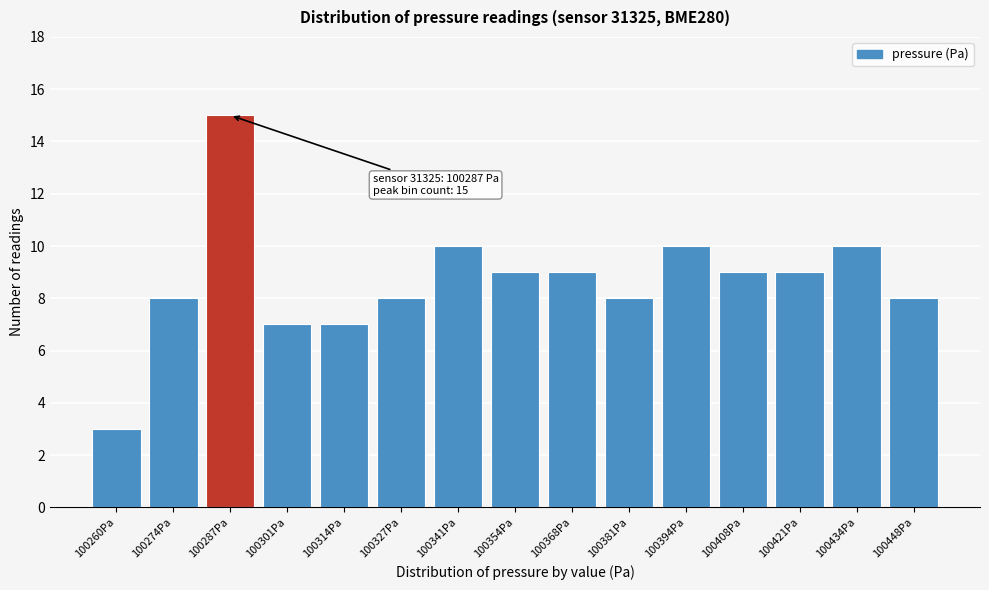

Reading right to left, extract all data points from this chart.

100448Pa=8	100434Pa=10	100421Pa=9	100408Pa=9	100394Pa=10	100381Pa=8	100368Pa=9	100354Pa=9	100341Pa=10	100327Pa=8	100314Pa=7	100301Pa=7	100287Pa=15	100274Pa=8	100260Pa=3